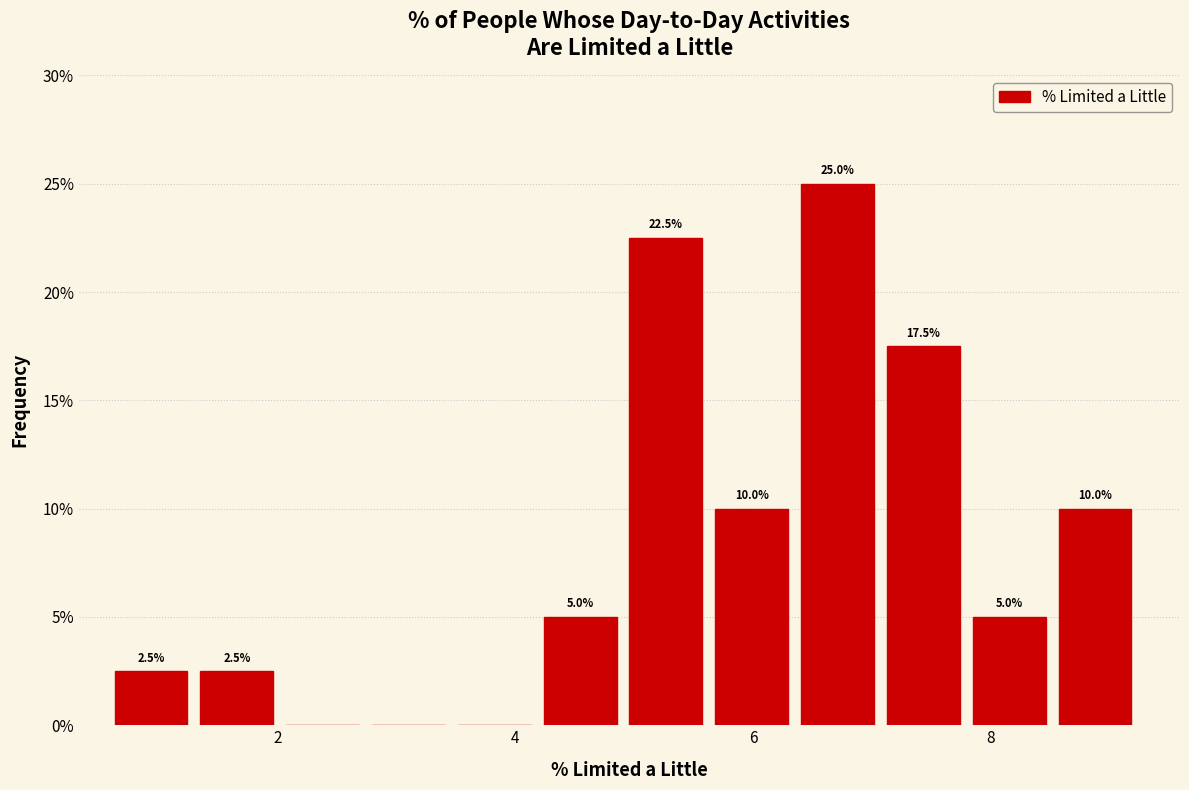

Read against the x-axis, roughly where is the centre of the tallest bar?

6.8